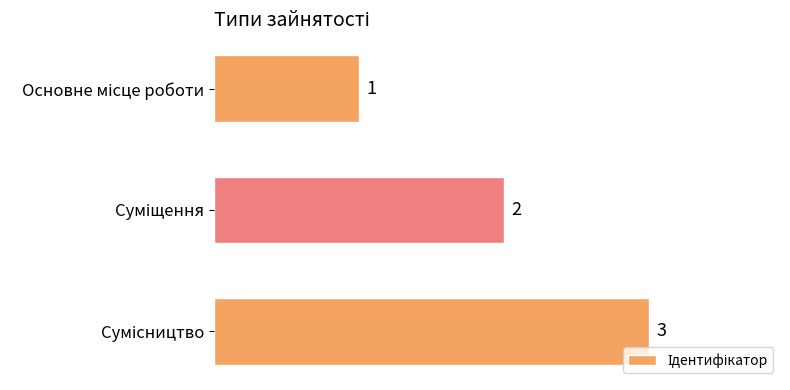

How many values are between 1 and 3?

3